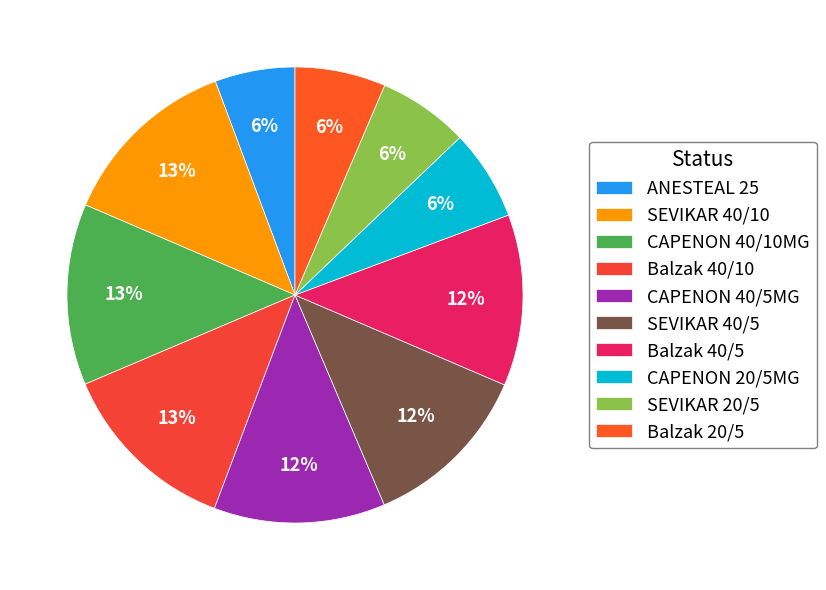

Count the number of slices in the pie.

10